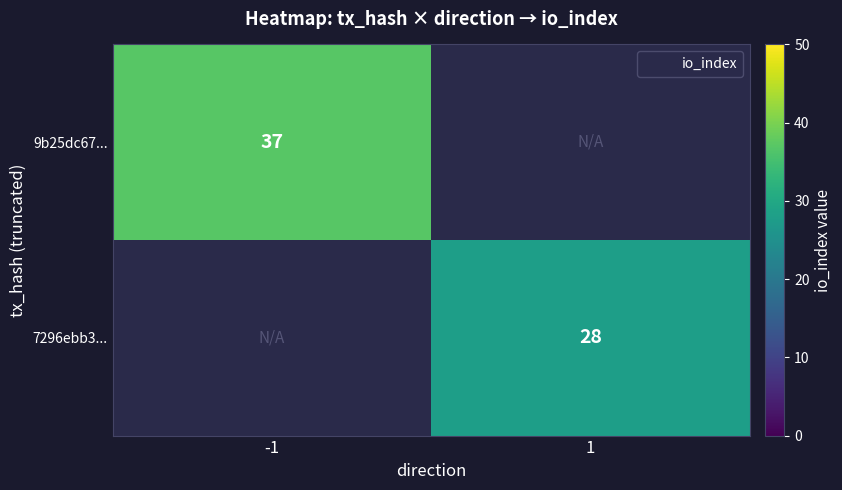

The value of 9b25dc67... at -1 is 37.0. True or false?

True